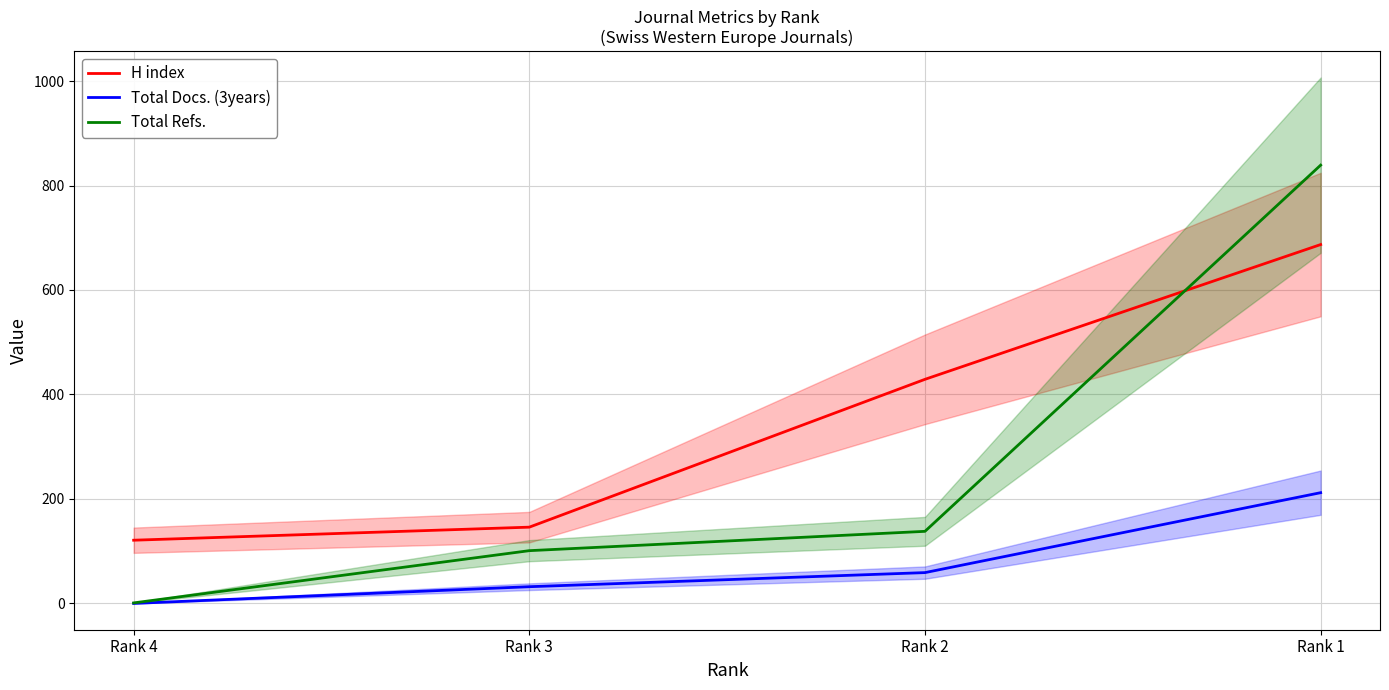

Which category has the lowest value across all series?

Rank 4